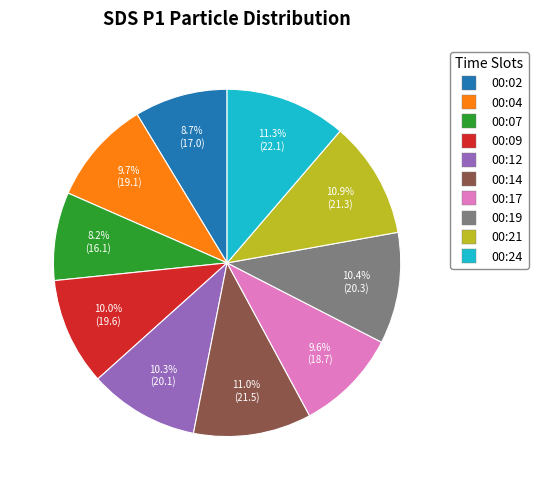

Between 00:19 and 00:04, which is larger?

00:19